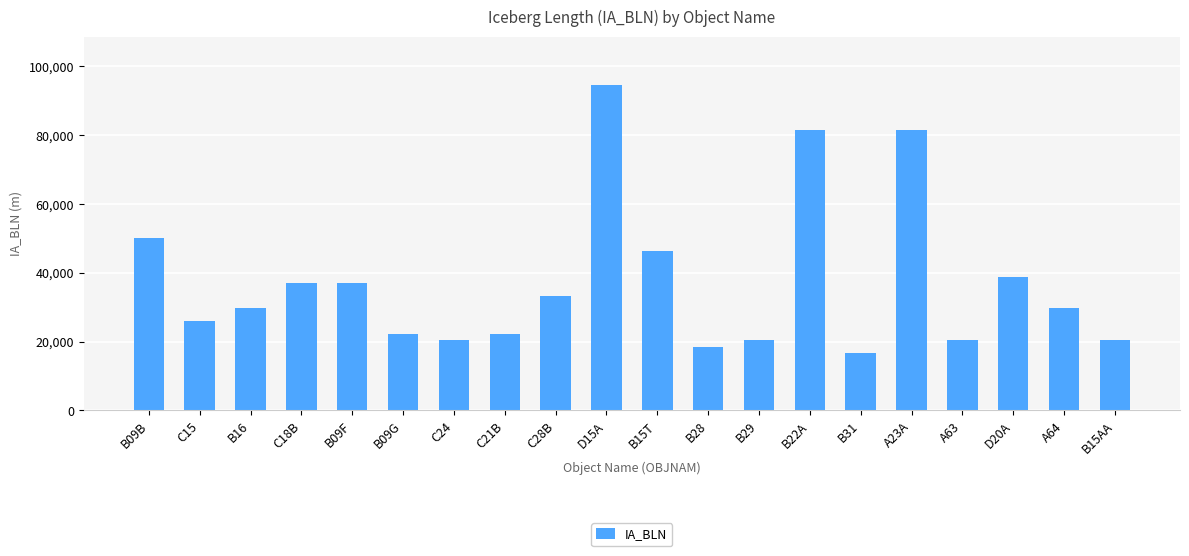

Count the number of data series in this chart.

1